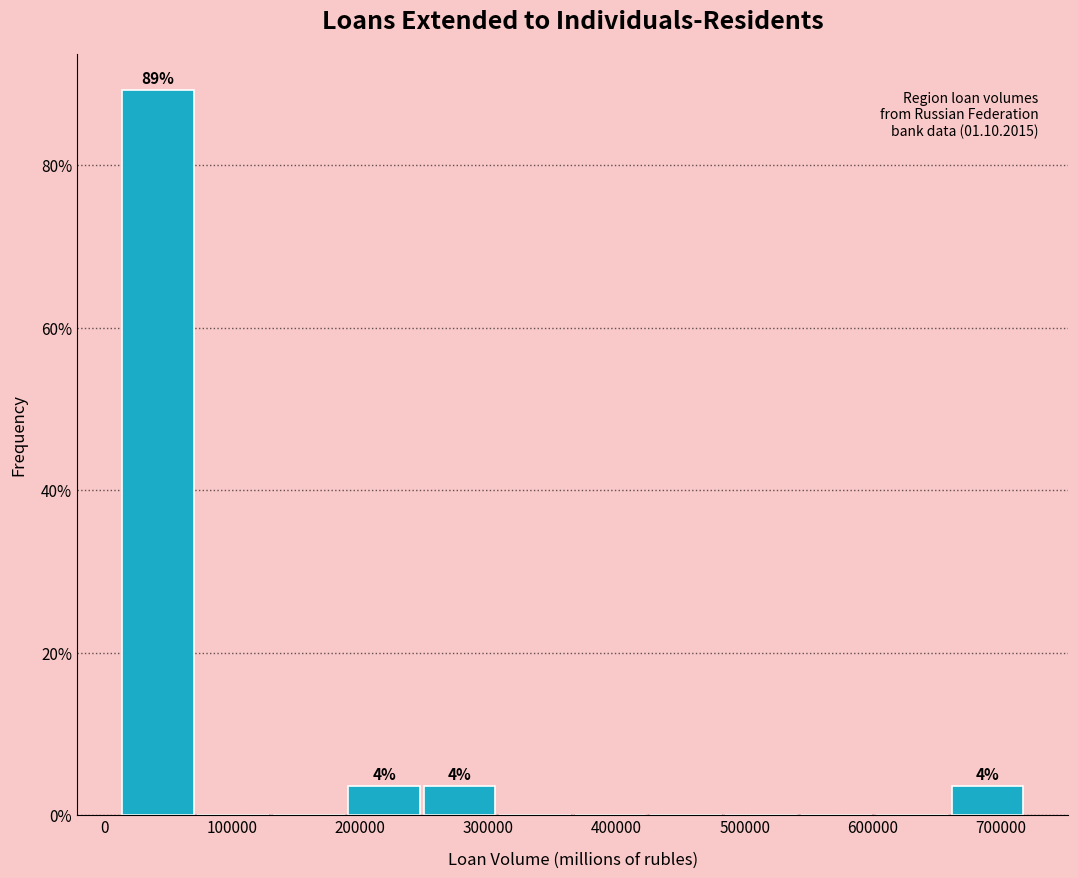

Which range on the x-axis has the tallest bar?

10000 to 70000